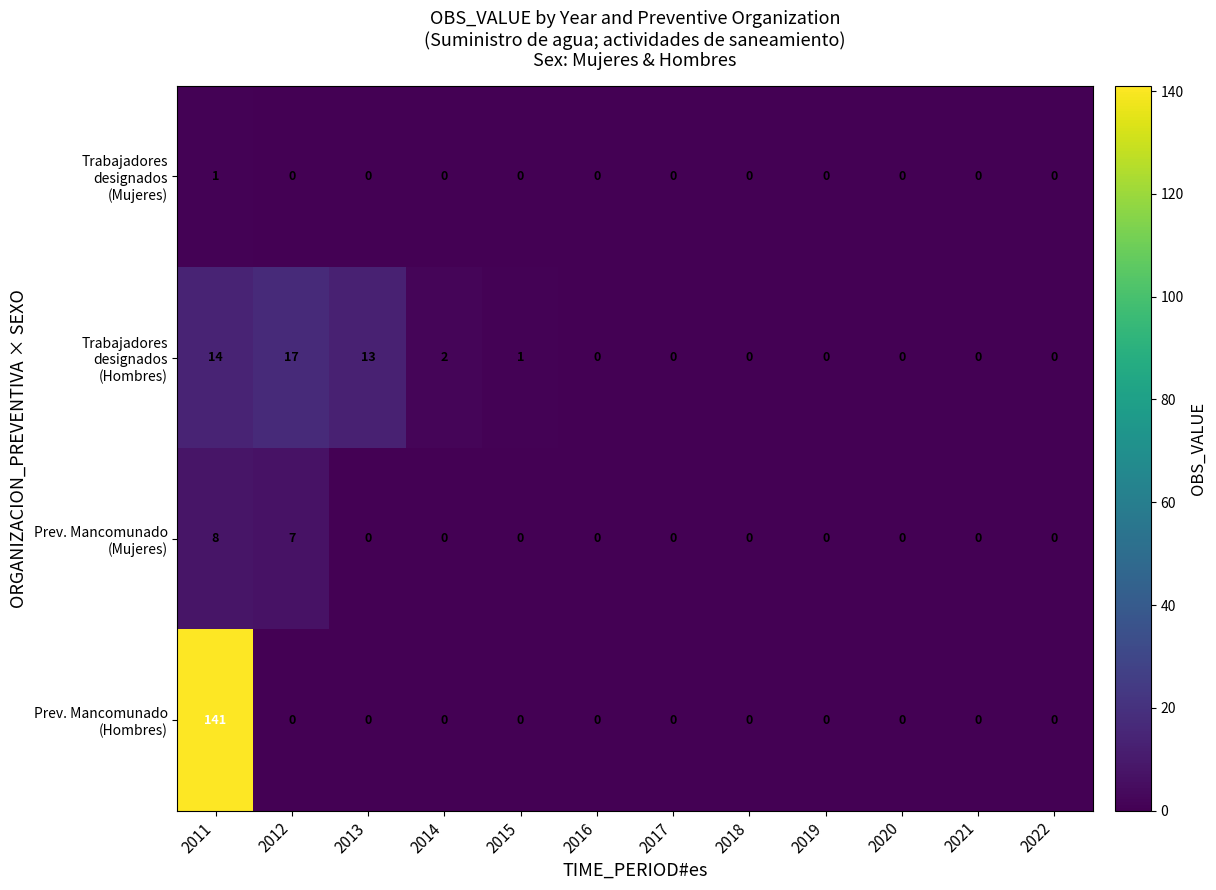

What is the total value across all series at 2013?

13